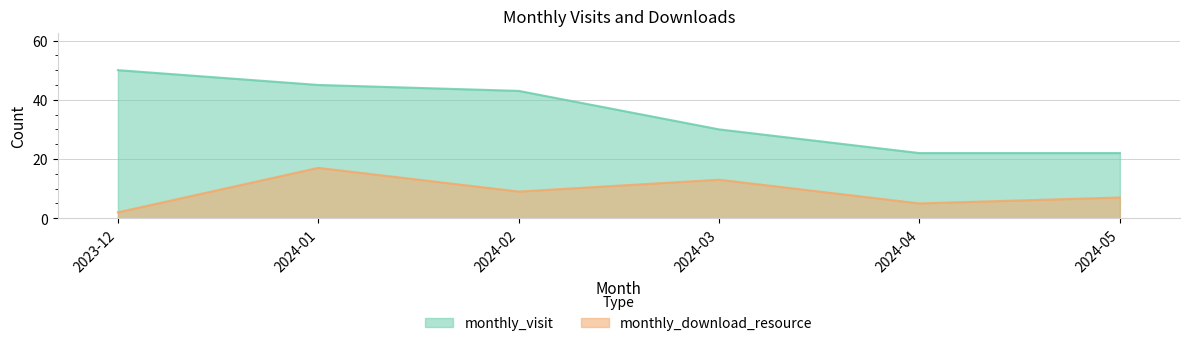

What is the approximate value of monthly_visit at 2023-12, to the nearest 5?

50